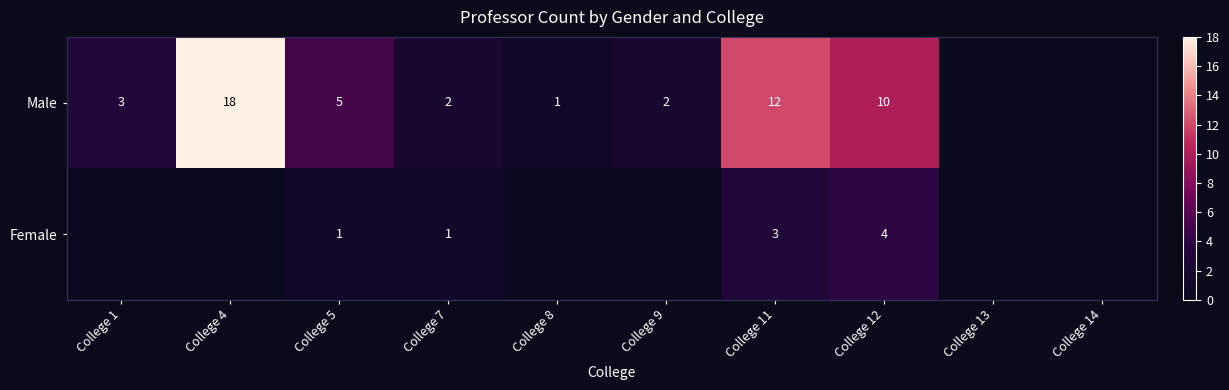

What is the spread (max minus min) of values at College 12?

6